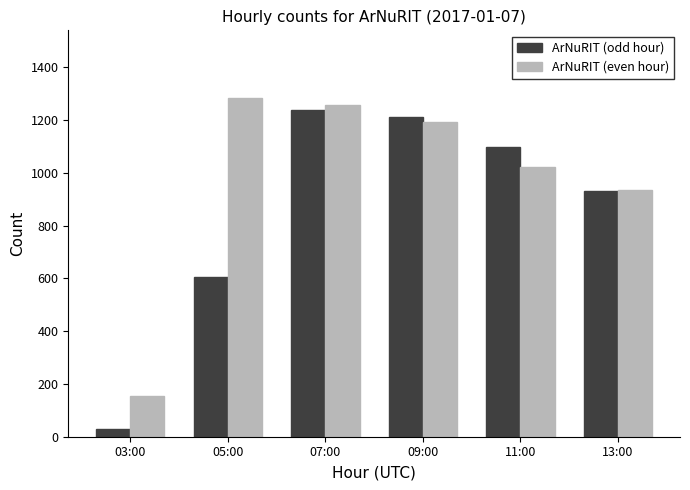

Which category has the lowest value in the ArNuRIT (odd hour) series?

03:00